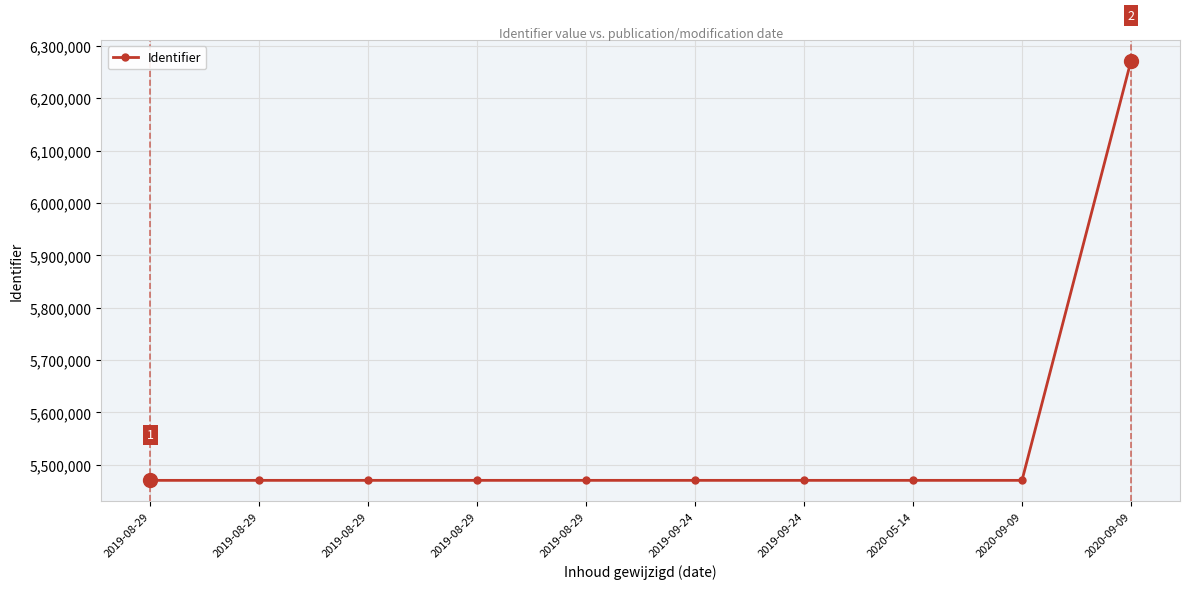

Reading left to right, list all the values displayed in this chart.

2019-08-29=5470373	2019-08-29=5470374	2019-08-29=5470381	2019-08-29=5470389	2019-08-29=5470391	2019-09-24=5470376	2019-09-24=5470385	2020-05-14=5470387	2020-09-09=5470384	2020-09-09=6271134